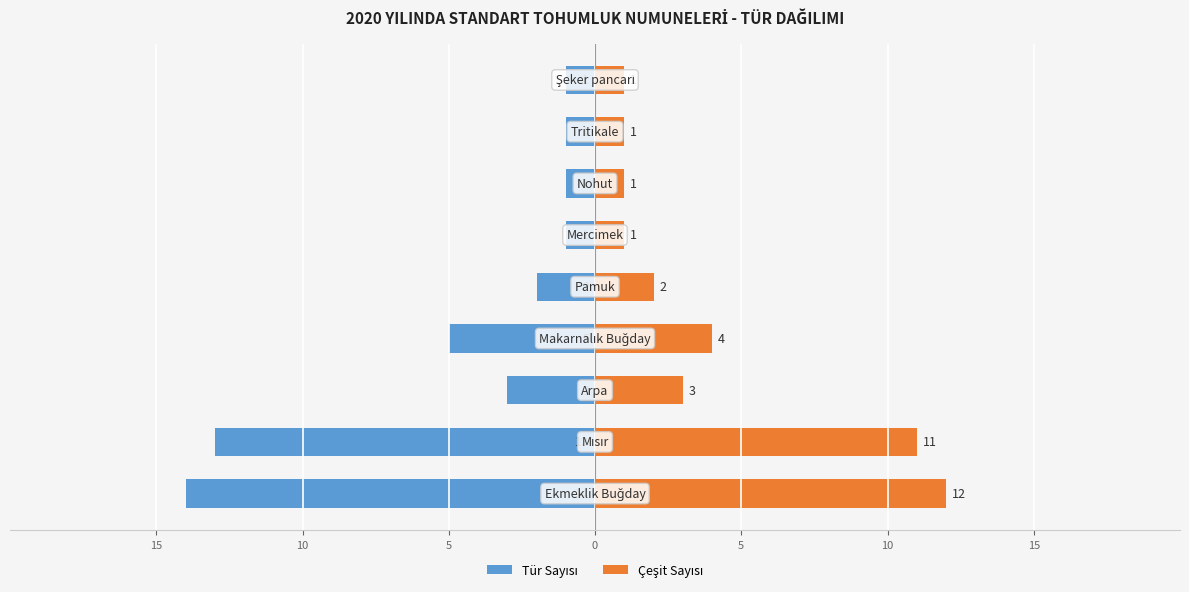

Which series changed the most between 15 and 8?

Tür Sayısı